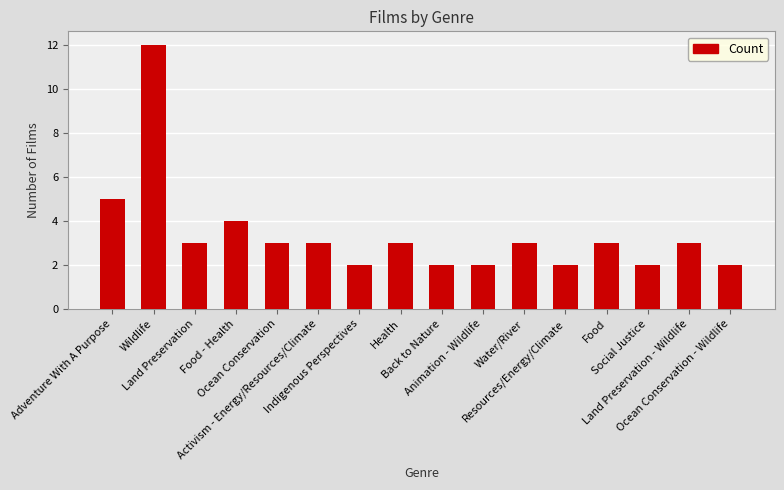

At which label does the data first exceed 3?

Adventure With A Purpose